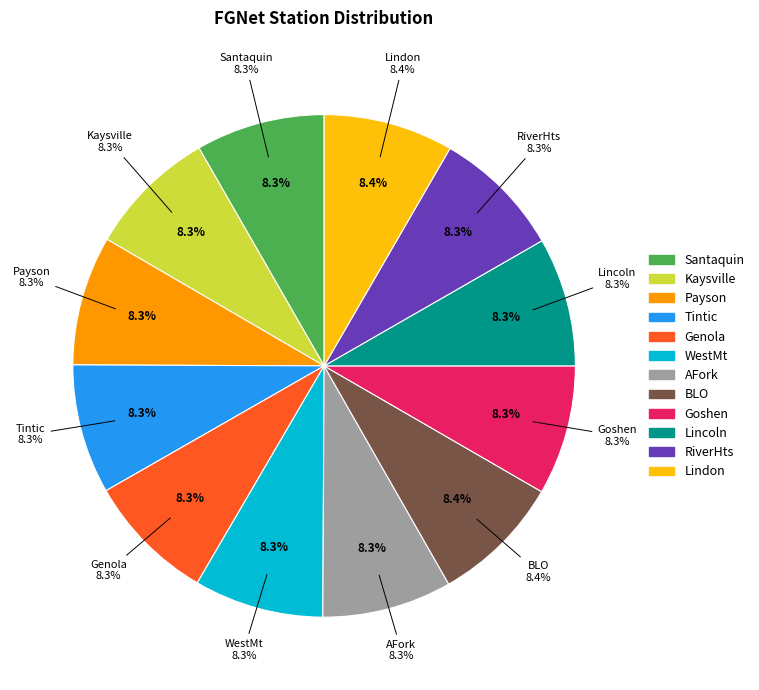

Is there any slice that represents more than half of the pie?

No